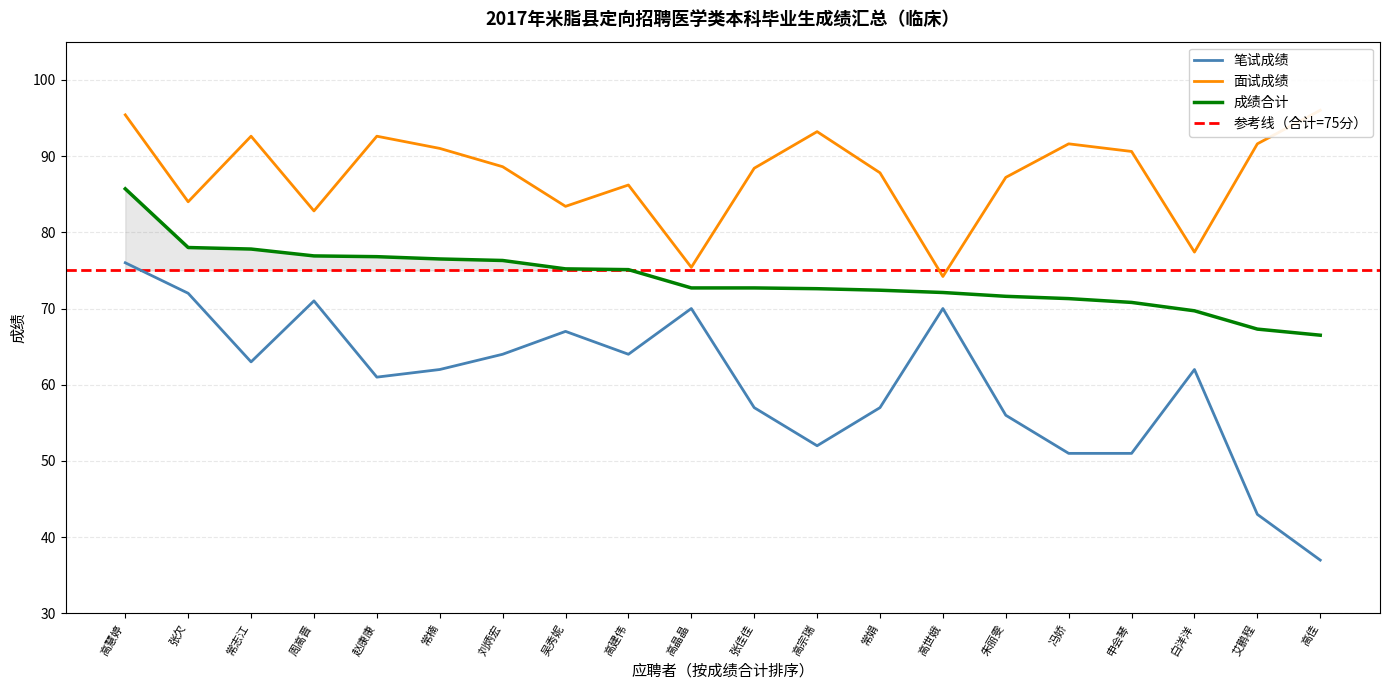

Which series has the largest total across all categories?

面试成绩